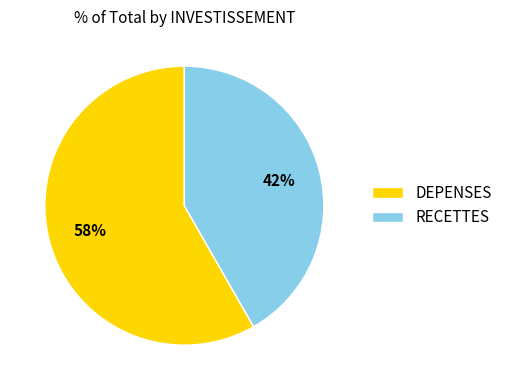

Rank the categories by value from lowest to highest.

RECETTES, DEPENSES